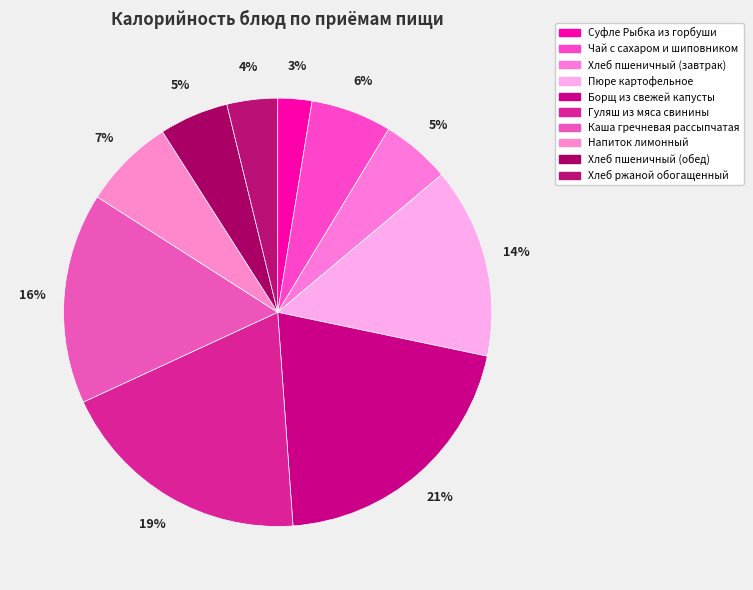

Is the sum of Гуляш из мяса свинины and Суфле Рыбка из горбуши greater than half?

No